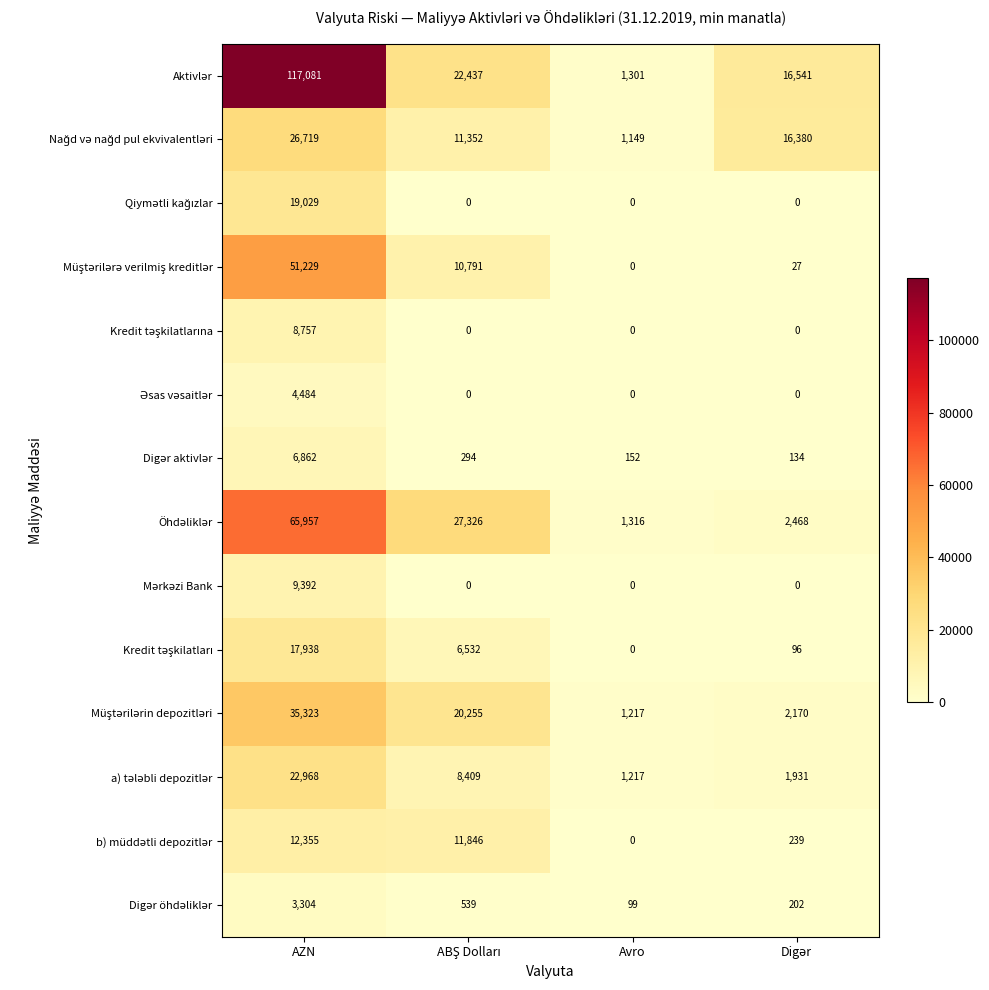

At how many categories does at least one series exceed 108752?

1